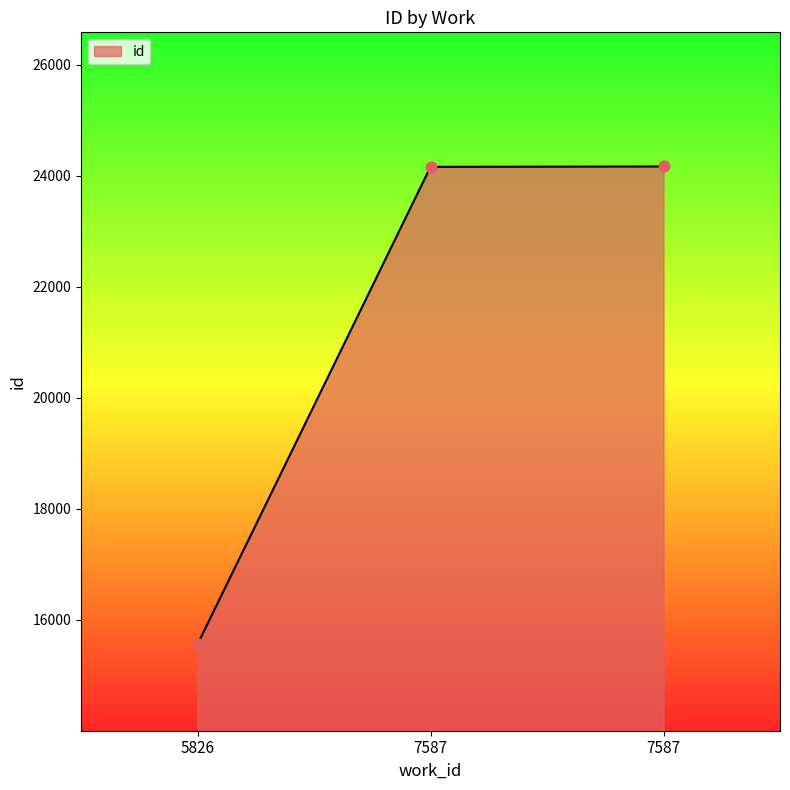

What is the change in value from 5826 to 7587?

+8608